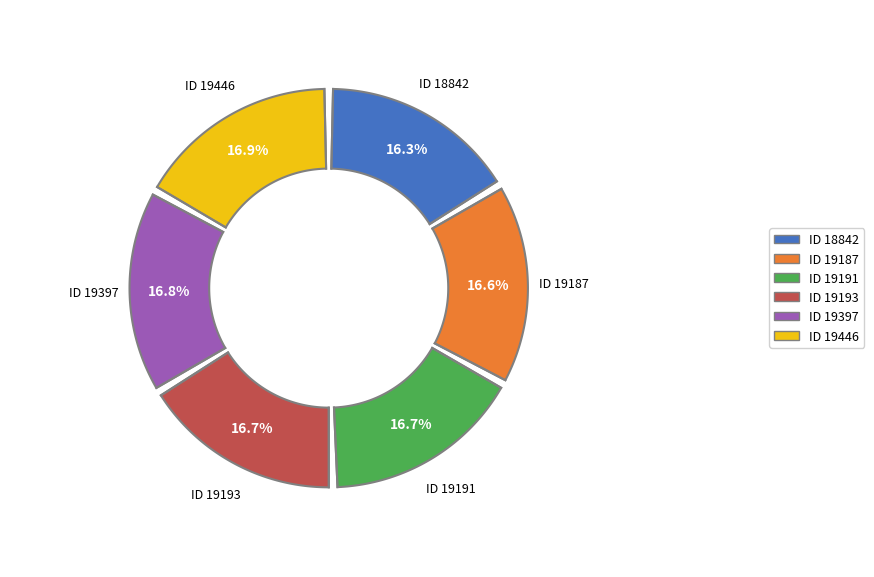

Is it true that Fetters (19397) is 27% of the pie?

False